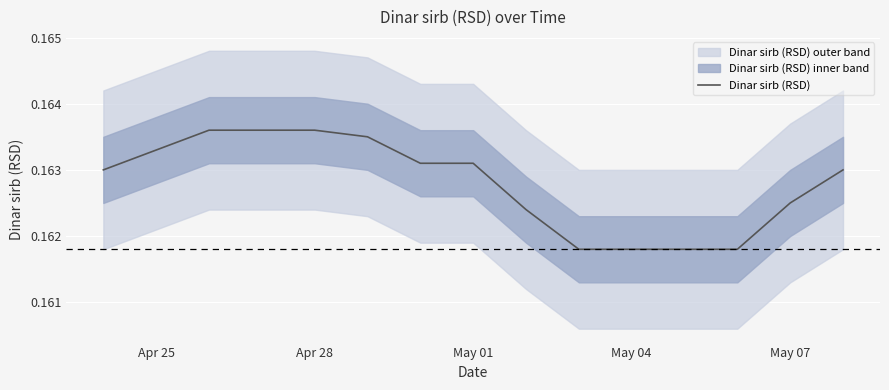

The Dinar sirb (RSD) series shows 0.1 at May 01. True or false?

False